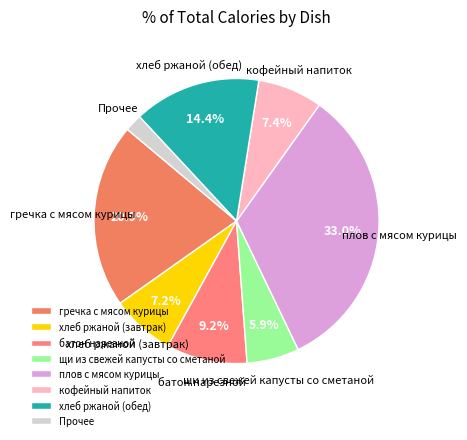

To the nearest percent, what is the difference between the largest and smallest slice percentages?

31%